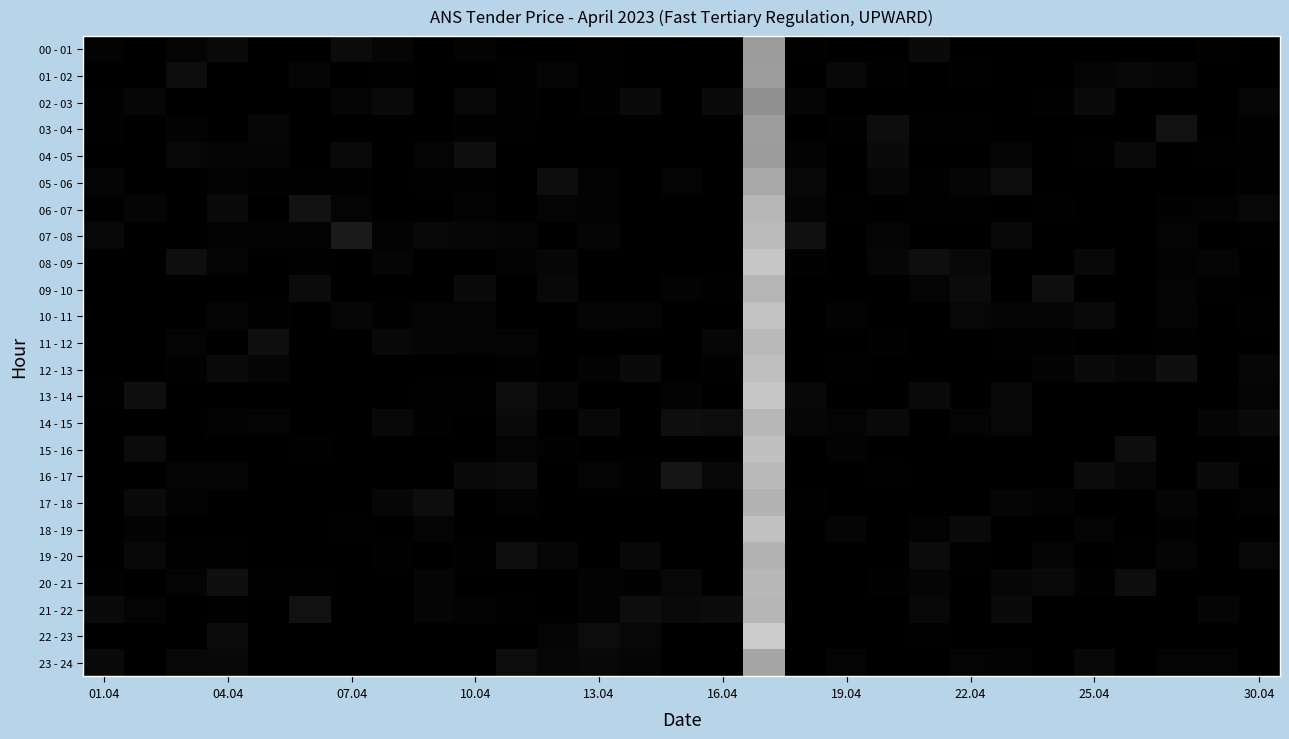

Reading right to left, list all the values displayed in this chart.

00 - 01: 0.0	0.6	0.0	0.2	0.0	0.0	0.1	0.0	2.2	0.0	0.0	0.5	33.5	0.0	0.0	0.0	0.4	0.0	0.0	0.8	0.0	1.2	2.4	0.0	0.0	2.3	1.0	0.0	0.7
01 - 02: 0.0	0.0	1.4	1.5	0.9	0.0	0.0	0.5	0.0	0.5	1.6	0.0	33.9	0.0	0.0	0.0	0.3	1.1	0.3	0.0	0.0	0.3	0.0	1.2	0.0	0.0	2.8	0.0	0.0
02 - 03: 1.4	0.0	0.0	0.0	2.2	0.5	0.0	0.0	0.1	0.0	0.1	1.2	31.1	2.3	0.0	2.3	0.5	0.0	0.5	1.5	0.0	2.0	1.2	0.0	0.0	0.0	0.0	1.5	0.5
03 - 04: 0.5	0.0	3.7	0.1	0.0	0.0	0.0	0.4	0.3	2.8	0.6	0.0	33.8	0.0	0.0	0.0	0.0	0.0	0.4	0.4	0.0	0.0	0.0	0.0	1.5	0.1	0.8	0.0	0.5
04 - 05: 0.4	0.3	0.0	2.0	0.3	0.0	1.2	0.0	0.0	2.3	0.0	0.7	33.4	0.1	0.0	0.0	0.1	0.0	0.0	3.3	0.9	0.0	2.1	0.0	1.2	1.1	1.7	0.0	0.0
05 - 06: 0.5	0.0	0.0	0.0	0.0	0.0	2.8	1.2	0.6	1.4	0.0	1.7	36.2	0.0	1.0	0.0	0.7	2.8	0.0	0.4	0.3	0.0	0.5	0.4	0.4	0.8	0.0	0.0	1.2
06 - 07: 1.6	0.8	0.5	0.0	0.1	0.2	0.0	0.6	0.3	0.0	0.3	1.3	39.3	0.0	0.0	0.0	0.7	1.1	0.0	0.7	0.0	0.0	0.9	4.1	0.0	2.2	0.0	1.2	0.4
07 - 08: 0.3	0.0	1.0	0.0	0.0	0.1	1.6	0.0	0.0	1.0	0.0	3.5	40.1	0.0	0.0	0.0	1.1	0.0	1.0	1.4	1.7	0.9	5.8	0.8	0.8	0.8	0.0	0.0	1.6
08 - 09: 0.0	1.2	0.7	0.0	1.9	0.0	0.0	1.5	3.2	1.4	0.0	0.6	42.6	0.0	0.0	0.0	0.0	1.3	0.8	0.0	0.0	1.3	0.0	0.3	0.0	1.0	3.2	0.0	0.1
09 - 10: 0.0	0.4	0.9	0.0	0.0	3.2	0.0	2.4	1.0	0.2	0.0	0.1	39.1	0.3	0.7	0.0	0.0	1.7	0.0	2.2	0.2	0.0	0.0	2.4	0.0	0.0	0.0	0.0	0.0
10 - 11: 0.5	0.0	1.0	0.0	2.0	1.2	1.2	1.6	0.0	0.0	0.8	0.0	41.9	0.2	0.0	0.9	1.1	0.0	0.0	0.9	1.2	0.5	1.3	0.0	0.5	1.3	0.0	0.0	0.0
11 - 12: 0.0	0.0	0.3	0.0	0.0	0.4	0.4	0.0	0.0	0.6	0.0	0.0	39.8	1.5	0.0	0.1	0.0	0.0	0.9	0.9	1.2	1.7	0.0	0.0	3.1	0.0	0.9	0.1	0.0
12 - 13: 1.3	0.0	3.2	1.4	2.2	0.7	0.0	0.0	0.1	0.0	0.3	0.0	41.0	0.6	0.0	2.3	0.8	0.0	0.5	0.0	0.0	0.0	0.0	0.0	1.3	2.2	0.5	0.0	0.0
13 - 14: 0.9	0.0	0.1	0.0	0.0	0.0	1.9	0.0	2.0	0.0	0.0	1.8	42.7	0.0	0.7	0.0	0.0	1.4	2.8	0.5	0.2	0.0	0.0	0.0	0.0	0.0	0.0	3.3	0.3
14 - 15: 2.3	1.1	0.0	0.0	0.0	0.0	1.6	1.0	0.0	2.1	1.0	1.5	39.6	2.6	3.1	0.1	1.8	0.2	2.3	0.0	0.5	1.9	0.0	0.0	1.1	0.8	0.2	0.0	0.0
15 - 16: 0.3	0.0	0.1	2.9	0.0	0.0	0.0	0.0	0.0	0.0	0.8	0.0	41.4	0.0	0.0	0.0	0.0	0.5	1.0	0.0	0.0	0.0	0.0	0.6	0.0	0.0	0.0	2.4	0.1
16 - 17: 0.1	2.2	0.0	1.3	2.5	0.0	0.0	0.0	0.0	0.3	0.0	0.0	39.8	1.7	4.6	0.5	0.9	0.0	2.5	2.1	0.0	0.0	0.0	0.0	0.0	1.1	0.9	0.0	0.0
17 - 18: 0.8	0.0	1.1	0.1	0.0	0.8	1.1	0.0	0.0	0.0	0.0	0.4	38.8	0.1	0.0	0.0	0.0	0.0	0.8	0.0	2.9	1.4	0.0	0.0	0.0	0.0	0.8	2.3	0.0
18 - 19: 0.1	0.0	0.6	0.0	0.9	0.0	0.0	2.2	0.8	0.0	1.3	0.0	41.5	0.0	0.0	0.1	0.0	0.0	0.0	0.0	1.0	0.0	0.4	0.1	0.0	0.0	0.0	0.9	0.0
19 - 20: 1.7	0.0	1.2	0.4	0.0	1.2	0.0	0.5	2.5	0.0	0.0	0.0	38.5	0.0	0.0	1.8	0.0	1.3	3.1	0.4	0.0	0.6	0.0	0.0	0.0	0.5	0.4	1.8	0.0
20 - 21: 0.0	0.0	0.0	2.8	0.6	2.0	1.3	0.0	1.1	0.6	0.0	0.0	39.6	0.0	1.6	0.5	0.7	0.0	0.1	0.0	1.2	0.0	0.0	0.4	0.3	3.4	0.9	0.0	0.5
21 - 22: 0.1	1.2	0.0	0.0	0.0	0.0	2.3	0.0	1.6	0.1	0.0	0.0	39.2	2.4	2.0	2.8	0.7	0.0	0.3	0.7	1.1	0.2	0.2	3.7	0.0	0.4	0.0	1.0	2.2
22 - 23: 0.0	0.2	0.0	0.0	0.0	0.0	0.0	0.0	0.3	0.0	0.0	0.1	43.9	0.0	0.0	1.7	2.8	1.0	0.0	0.0	0.0	0.0	0.0	0.0	0.0	2.5	0.0	0.0	0.0
23 - 24: 0.0	0.9	0.9	0.0	1.7	0.0	0.7	1.1	0.0	0.0	1.1	0.0	35.7	0.0	0.0	1.1	1.9	1.4	2.6	0.0	0.0	0.0	0.0	0.0	0.0	1.9	1.6	0.0	2.3